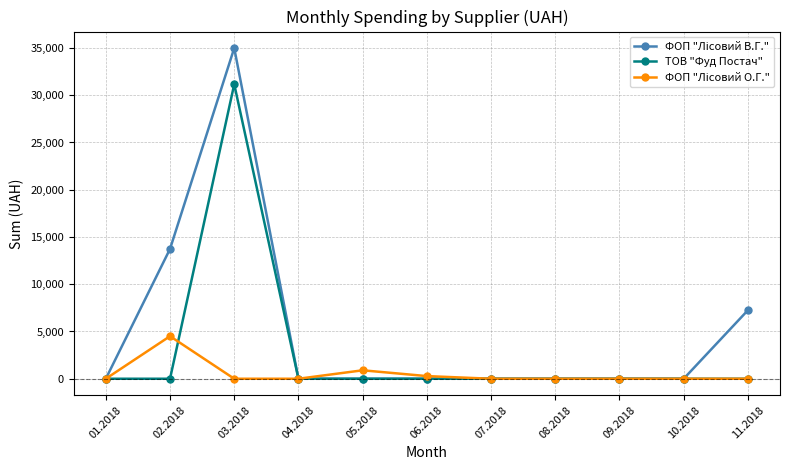

What is the highest value of the ТОВ "Фуд Постач" series?

31160.9